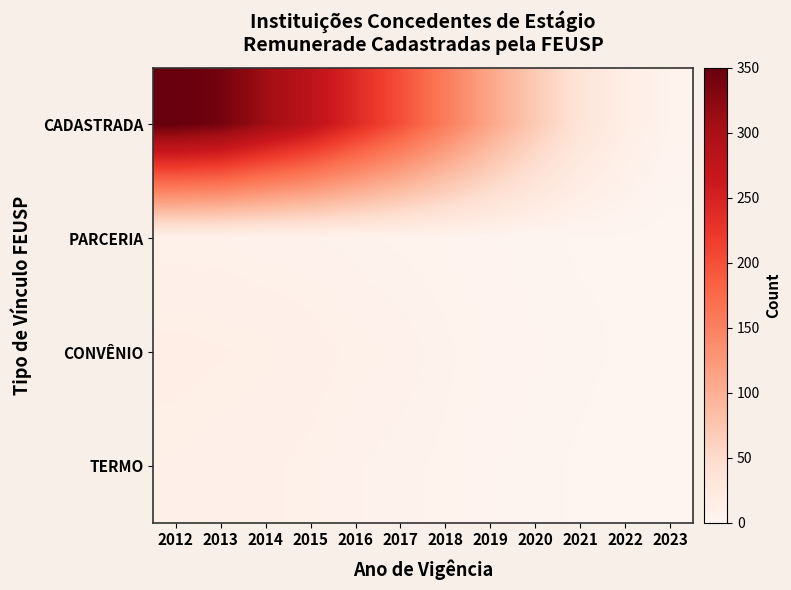

List the series in order of their peak value, lowest first.

PARCERIA, TERMO, CONVÊNIO, CADASTRADA